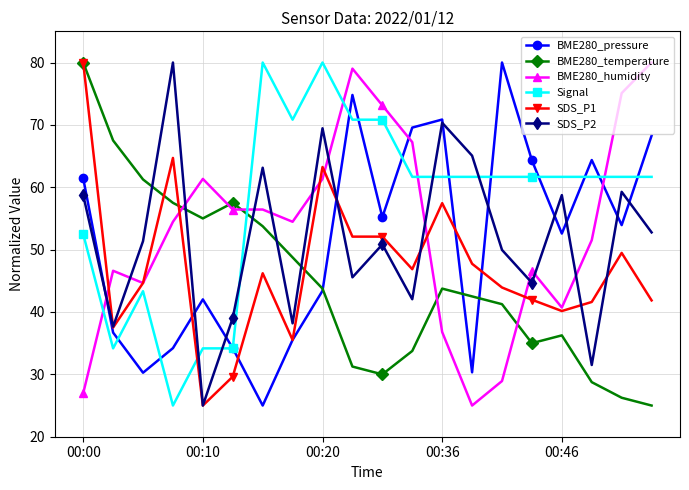

True or false: BME280_pressure has more than 0 points higher than both neighbors.

True